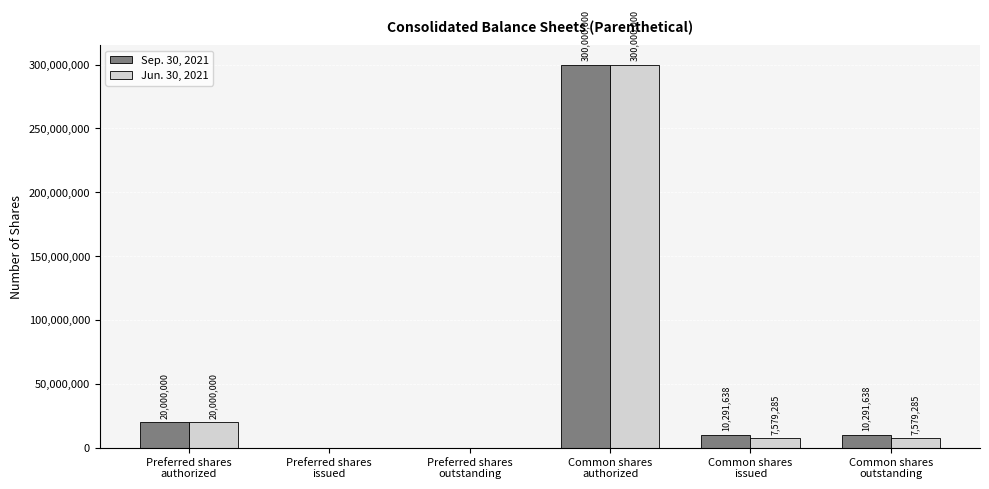

Which series has the largest total across all categories?

Sep. 30, 2021